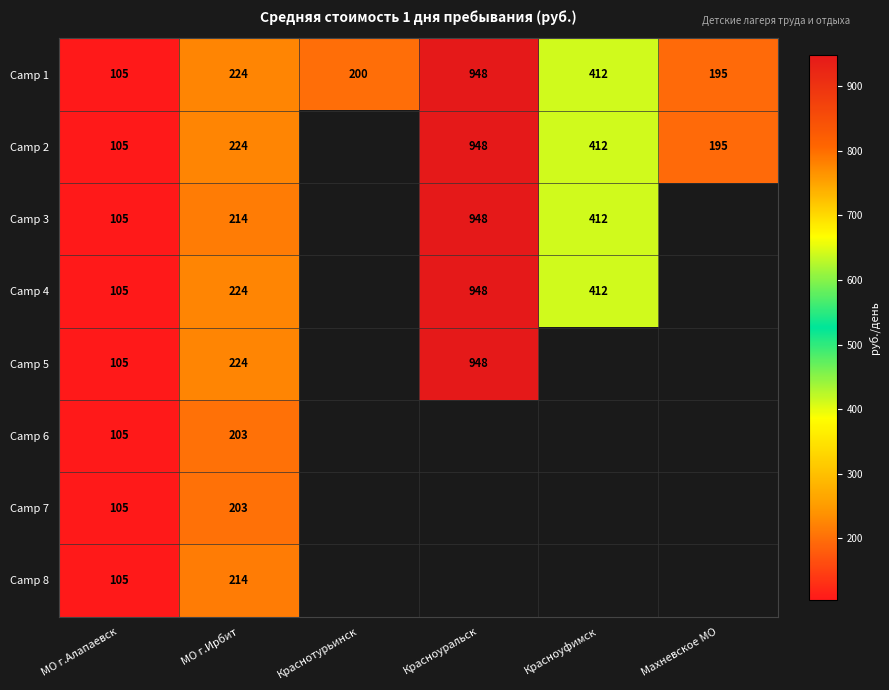

How many series are shown in this chart?

8